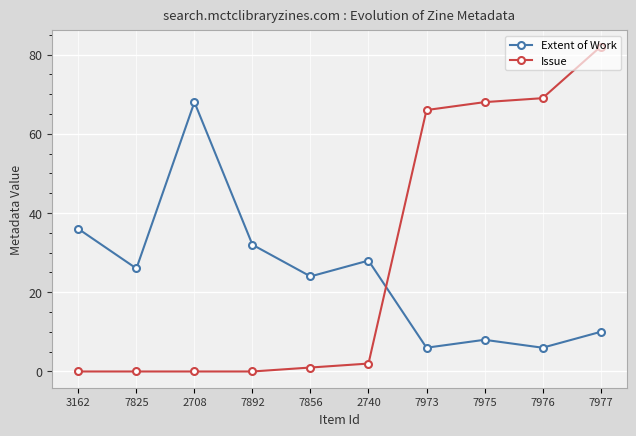

What is the label of the 6th point from the left?

2740